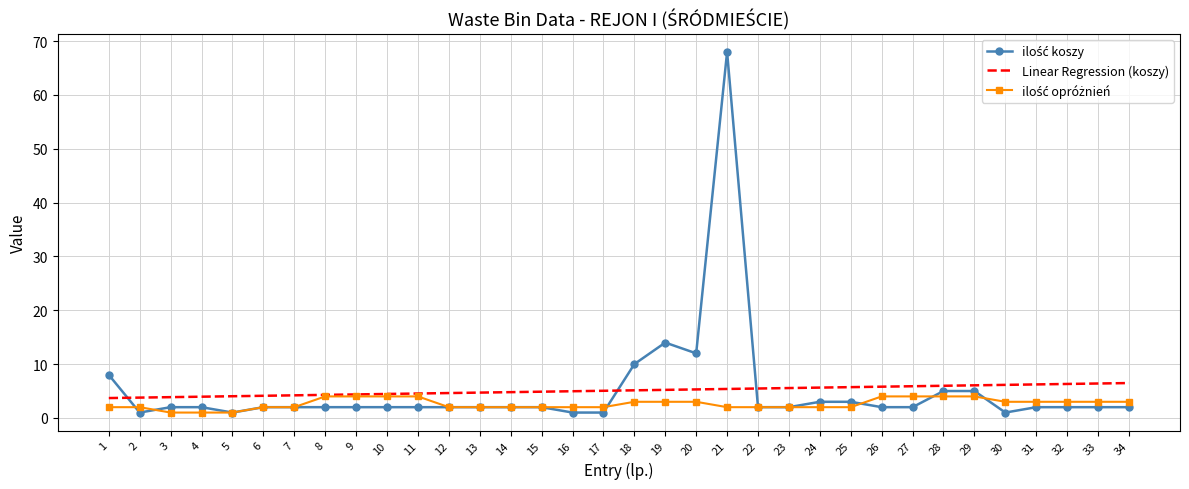

At which category is the sum across all series the highest?

21